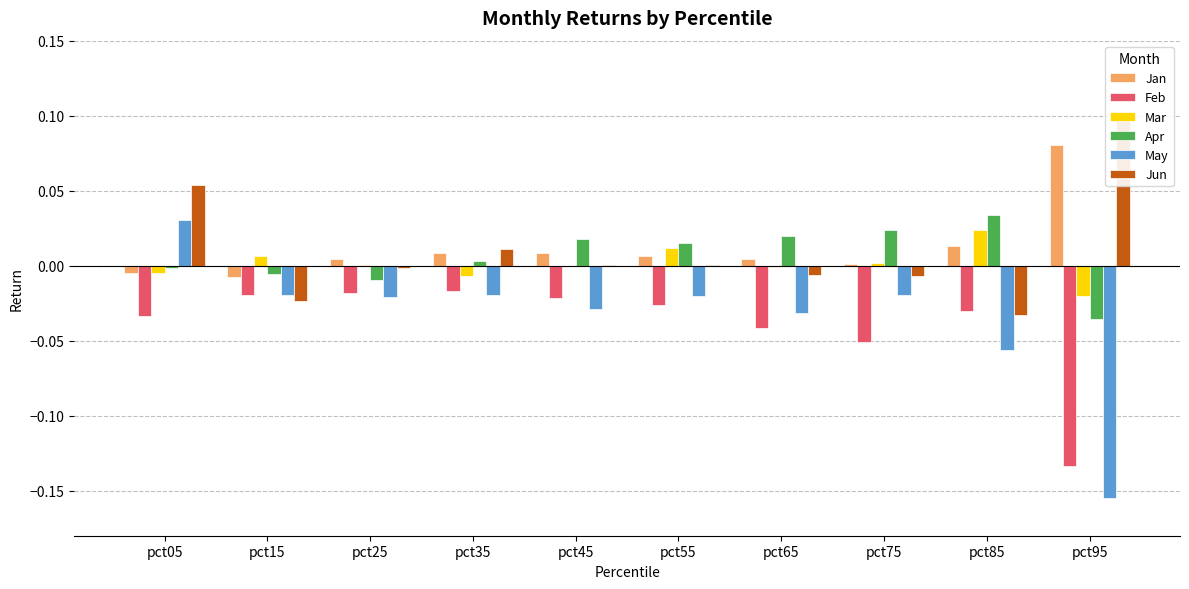

What is the smallest value displayed?

-0.2